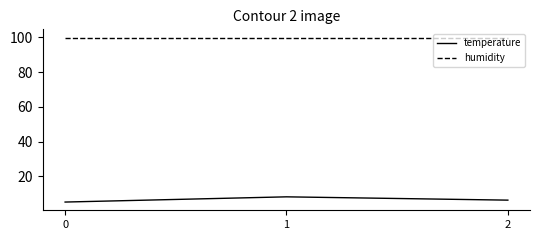

How many values in the temperature series exceed 6?

2